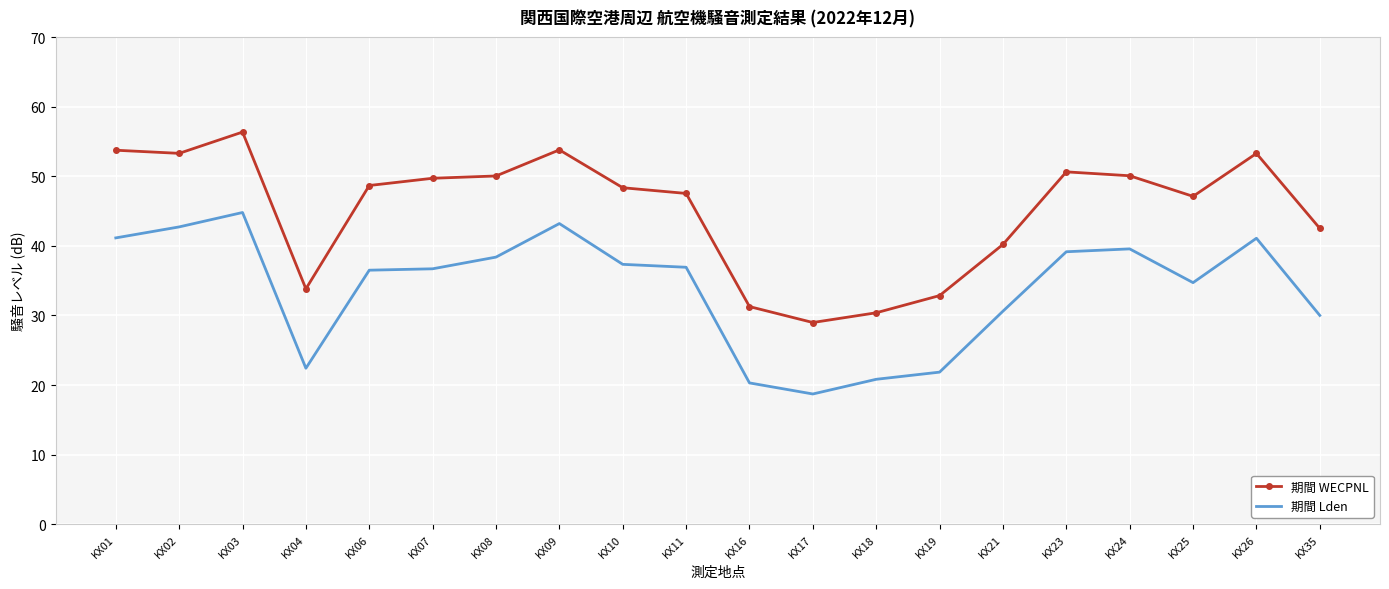

Between KX17 and KX19, which series saw the biggest shift?

期間 WECPNL